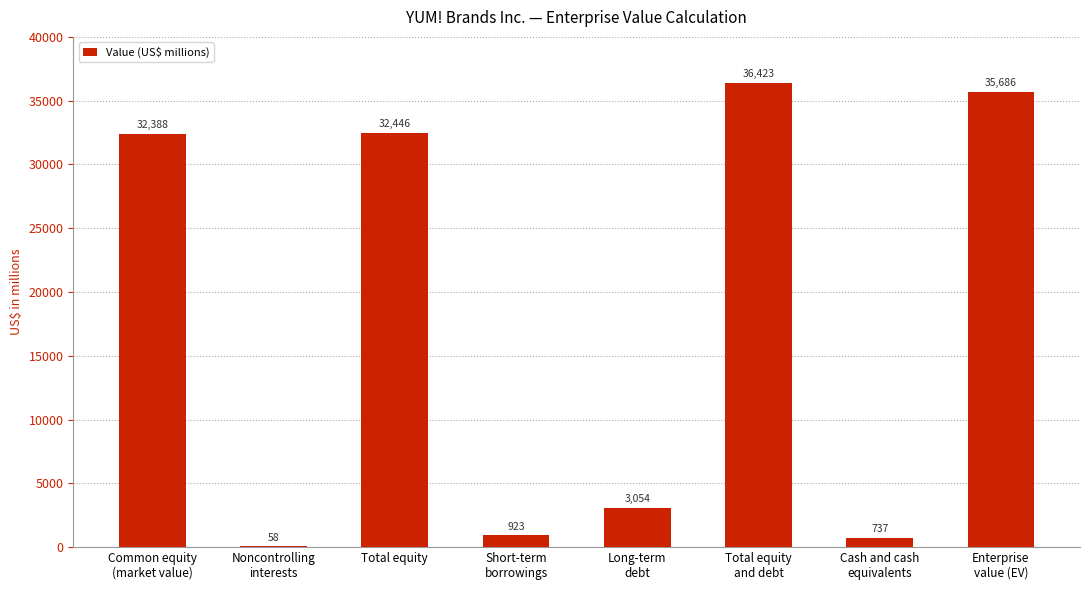

Count the number of data series in this chart.

1